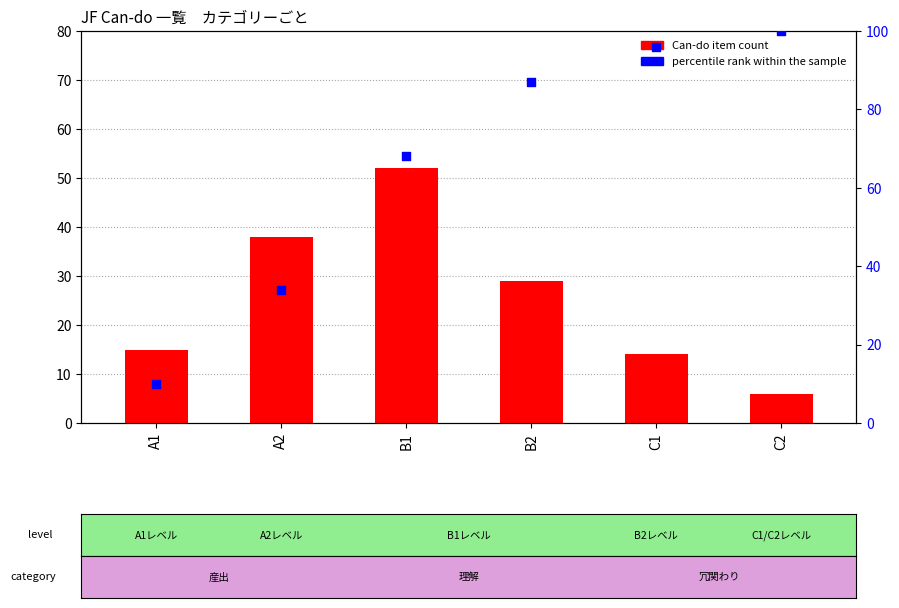

Is the value of Can-do item count at B2 greater than the value of percentile rank within the sample at B2?

No